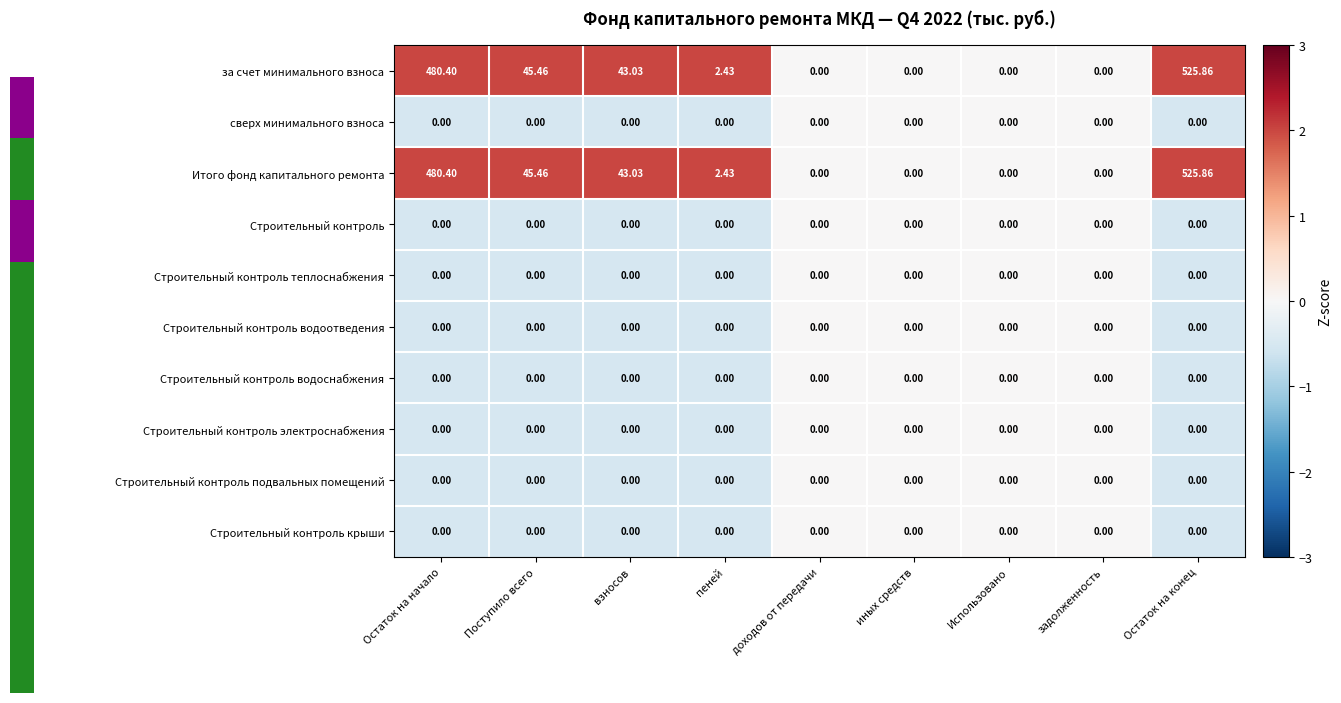

Where is Итого фонд капитального ремонта nearest to the value 262?

Поступило всего